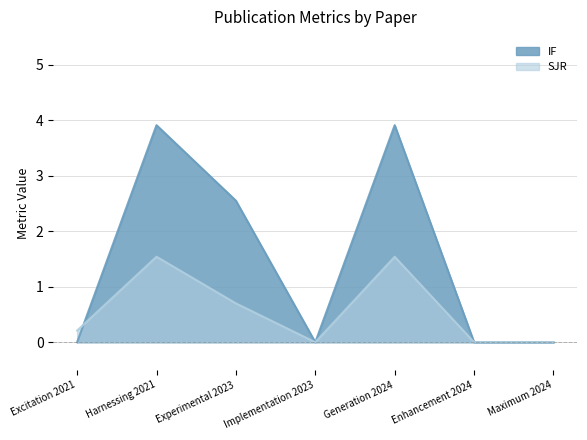

How many times do SJR and IF cross each other?

1